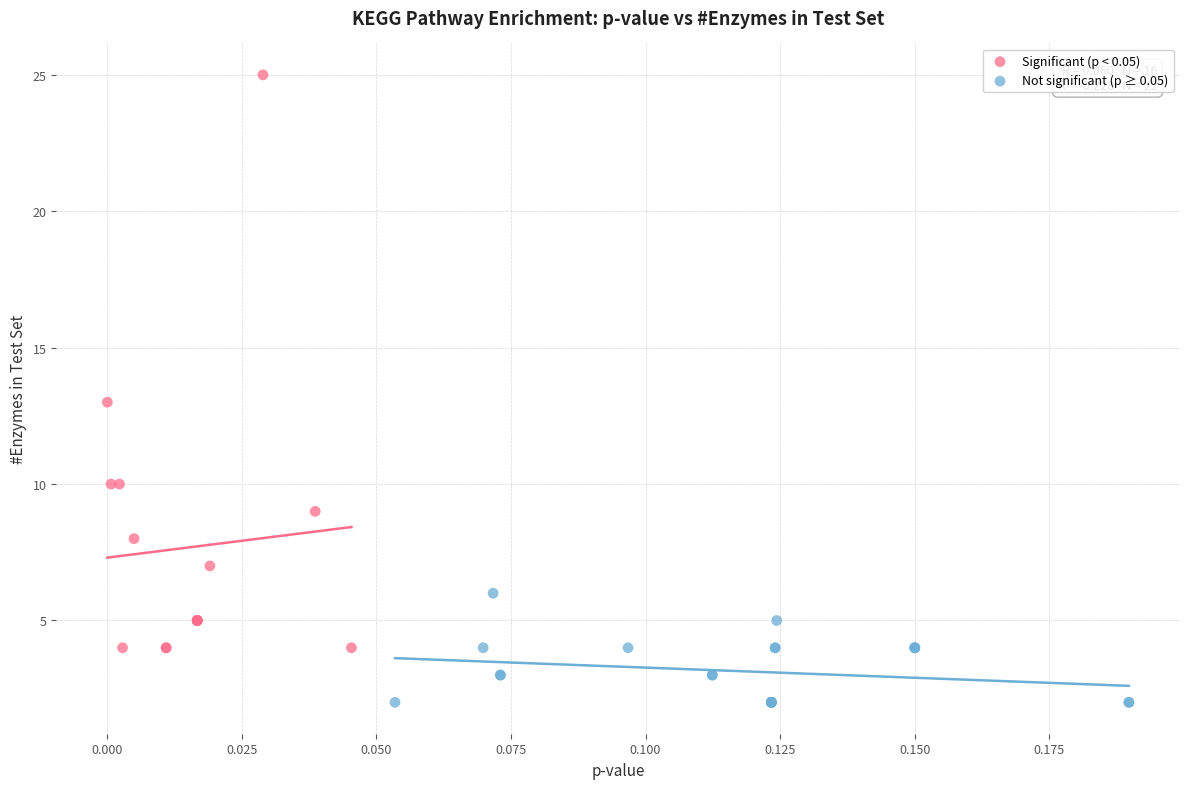

Which series has the largest Y range (max minus min)?

Significant (p < 0.05)